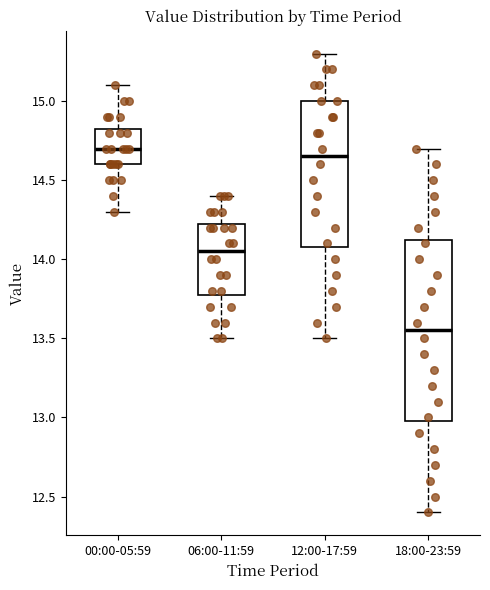

Comparing the boxes themselves (not the whiskers), which one is the tallest?

18:00-23:59